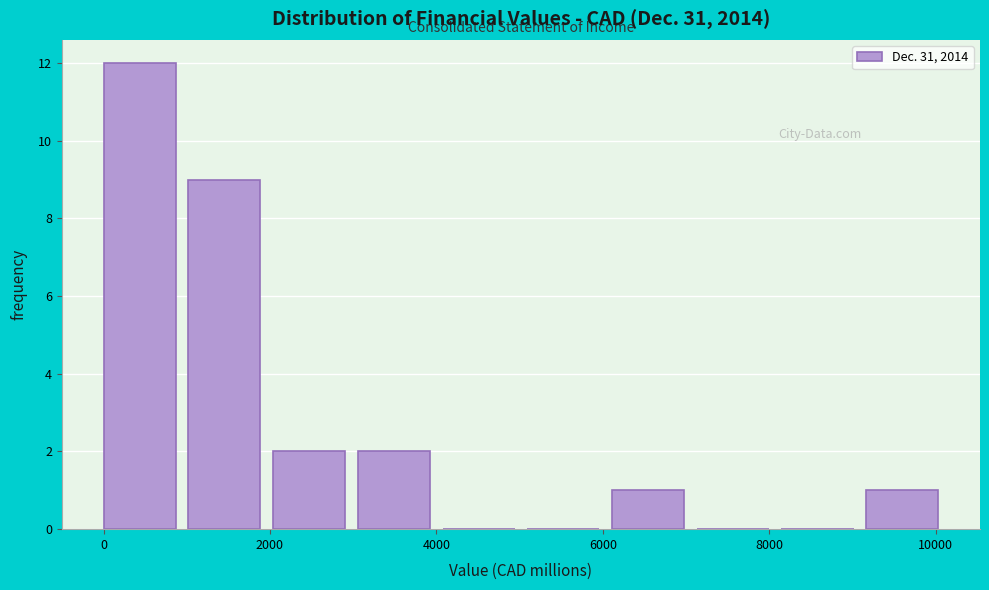

Reading left to right, transcribe this chart: for each bar, give the range it covers on the x-axis and its height. Neither the bar edges nor the heights are printed on the chart, so give them approximately, as read against the axes.

0 to 1000: 12
1000 to 2000: 9
2000 to 3000: 2
3000 to 4000: 2
4000 to 5000: 0
5000 to 6200: 0
6200 to 7200: 1
7200 to 8200: 0
8200 to 9200: 0
9200 to 10200: 1